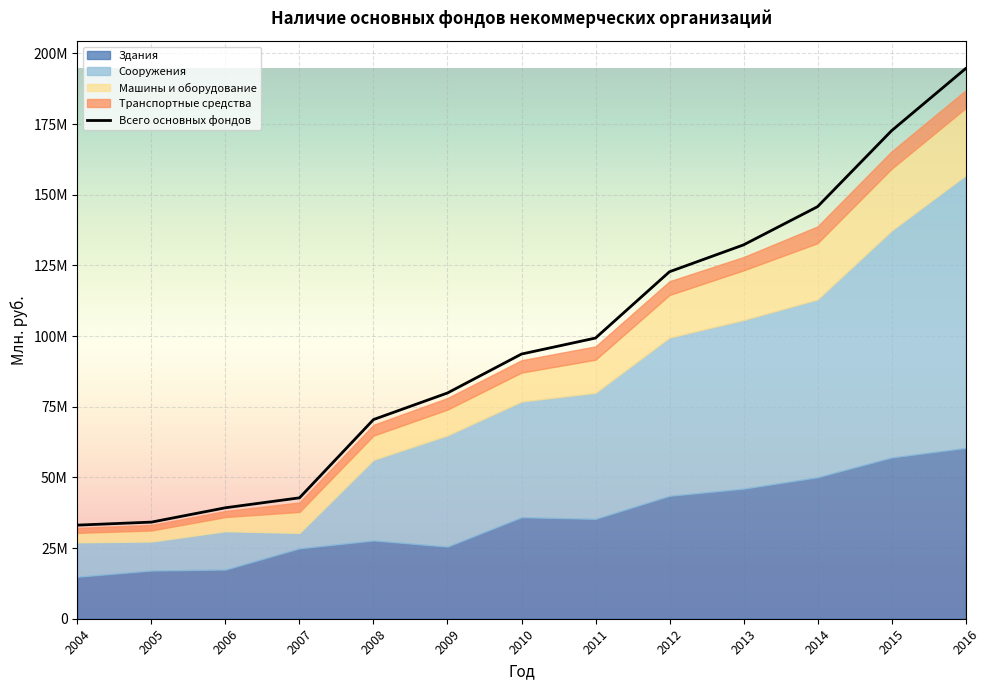

True or false: Транспортные средства has a value of 4695092 at 2011.

True